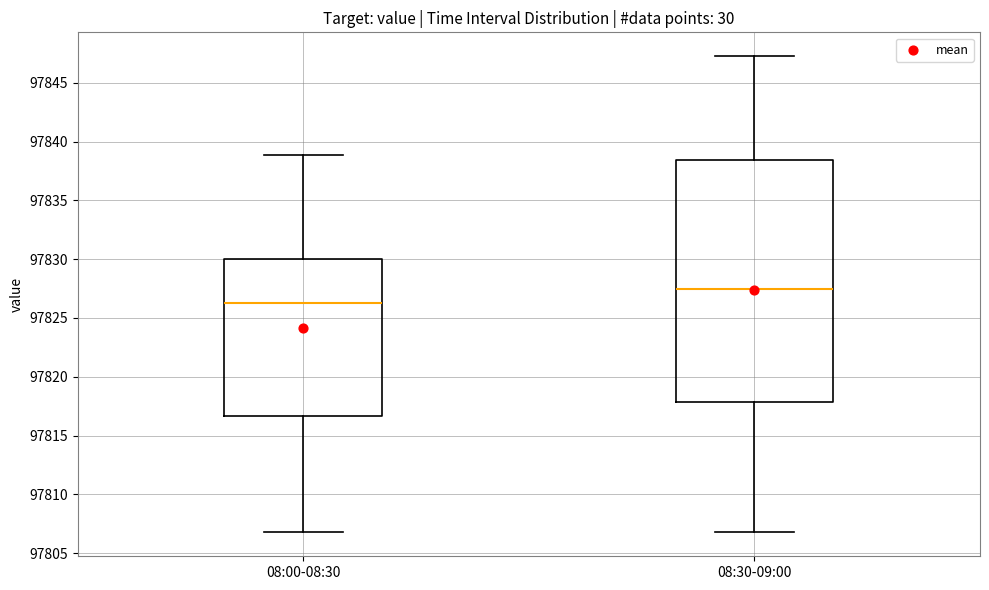

Where does the upper whisker of the box for 08:30-09:00 end on the y-axis? The values are not printed on the chart, so give them approximately, as read against the axis.

97847.5